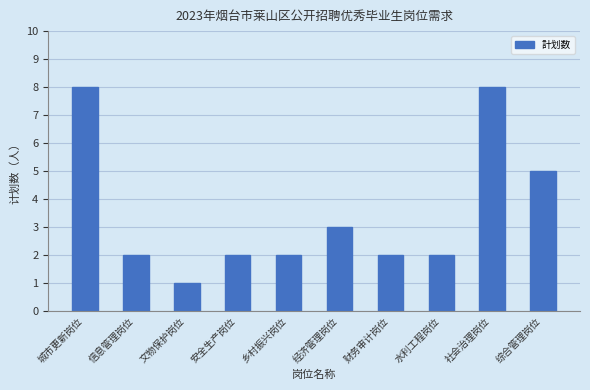

What is the difference between the maximum and second lowest values?

6